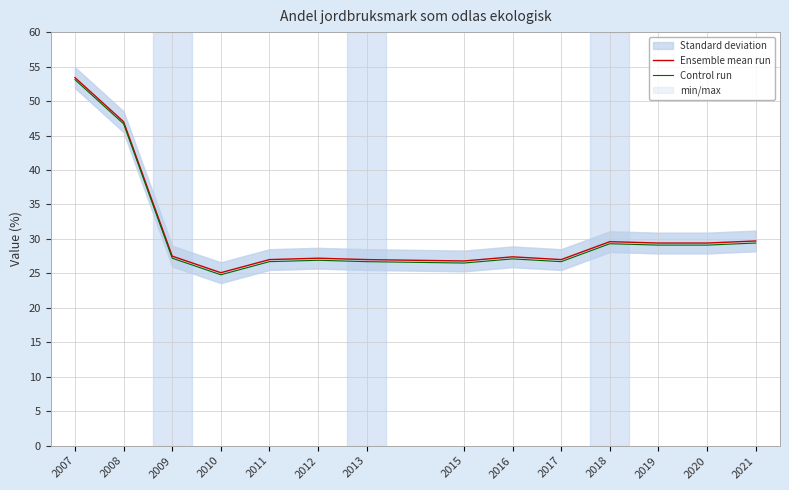

What is the smallest value displayed?

24.8